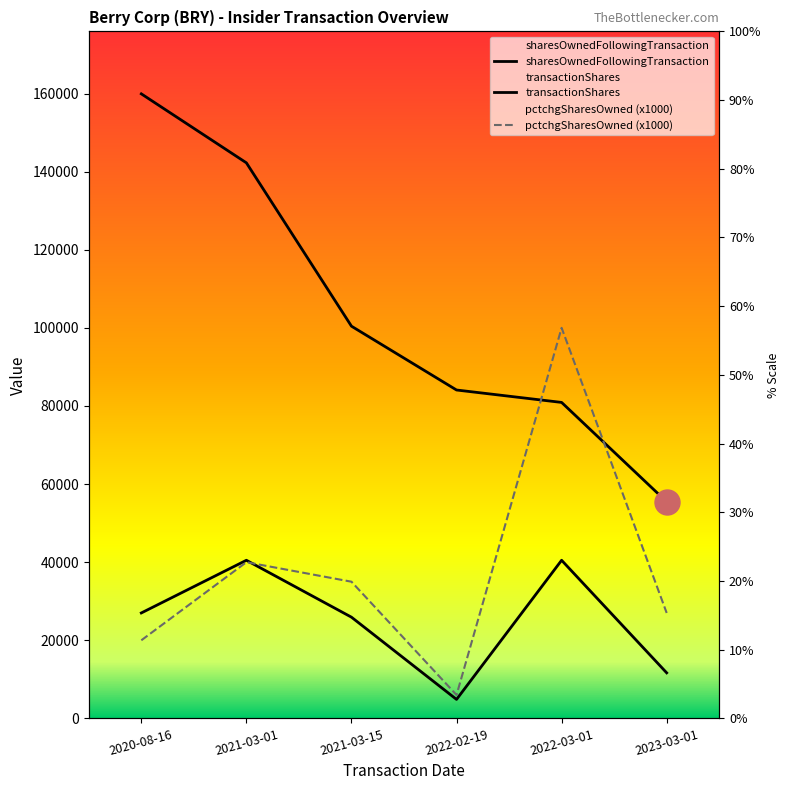

Where does the transactionShares series first go above 27002?

2021-03-01